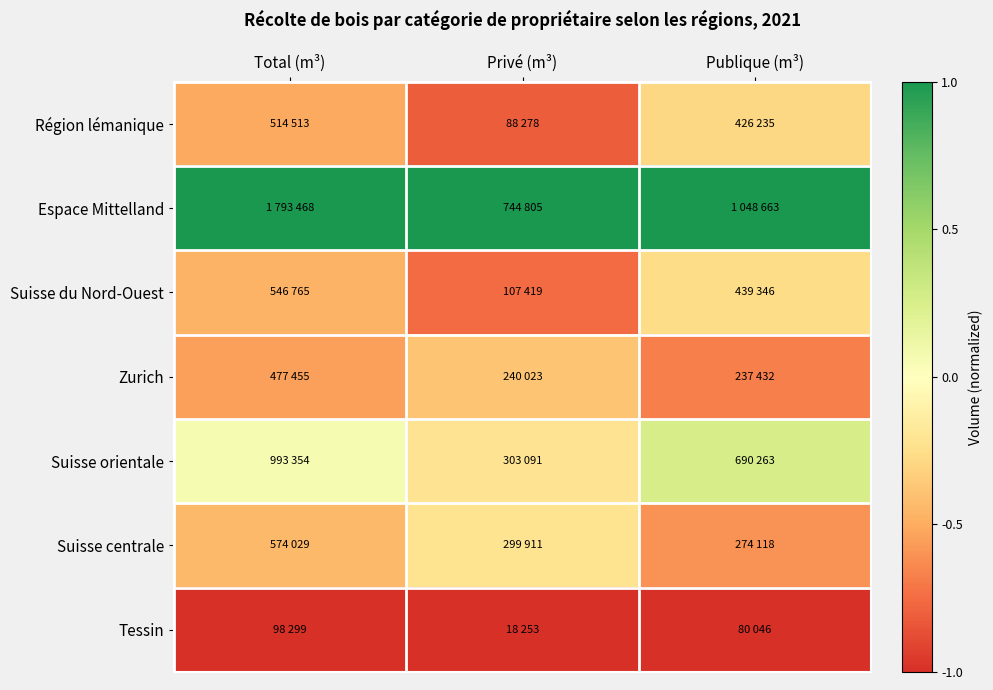

At which category is the sum across all series the highest?

Publique (m³)